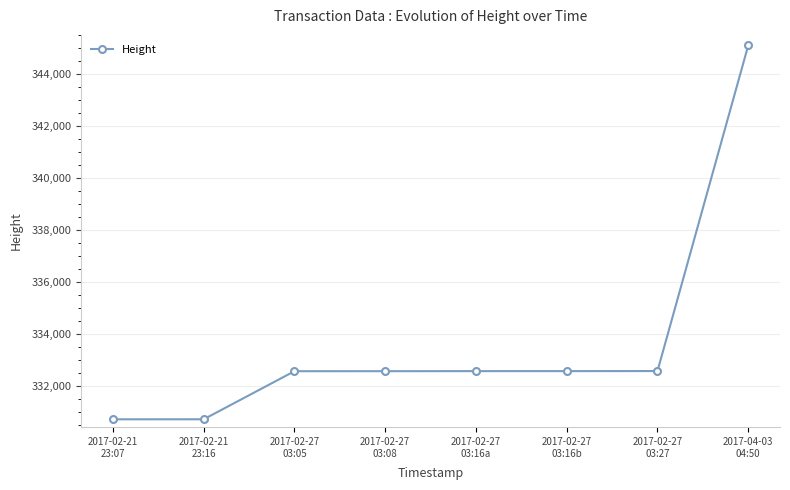

Is it true that the value at 2017-02-27
03:27 is 448683?

False